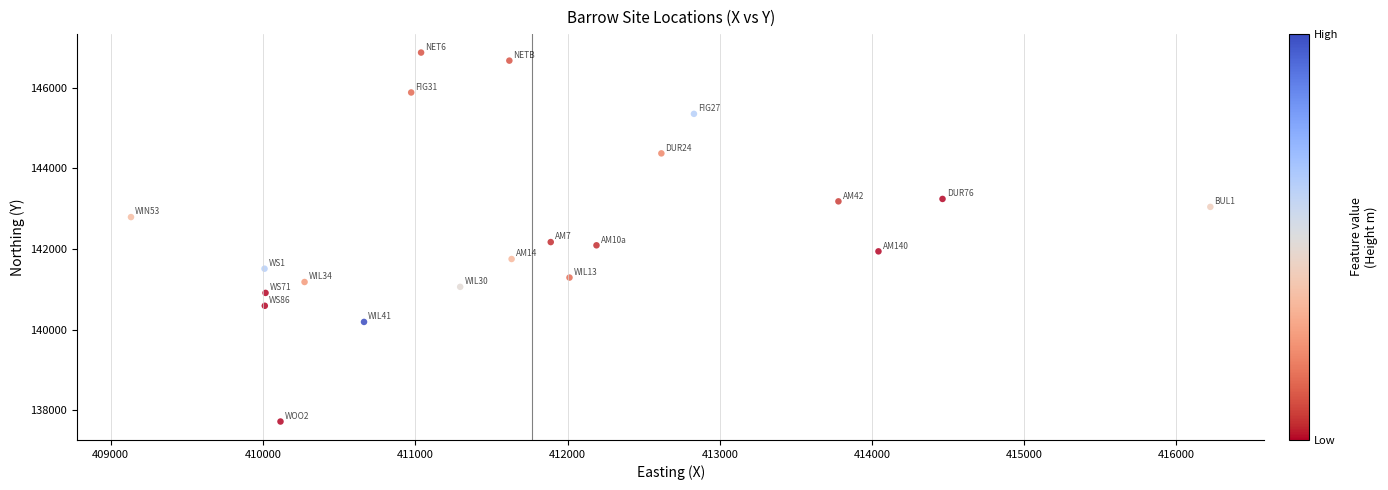

What is the range of Y values (max minus min)?

9150